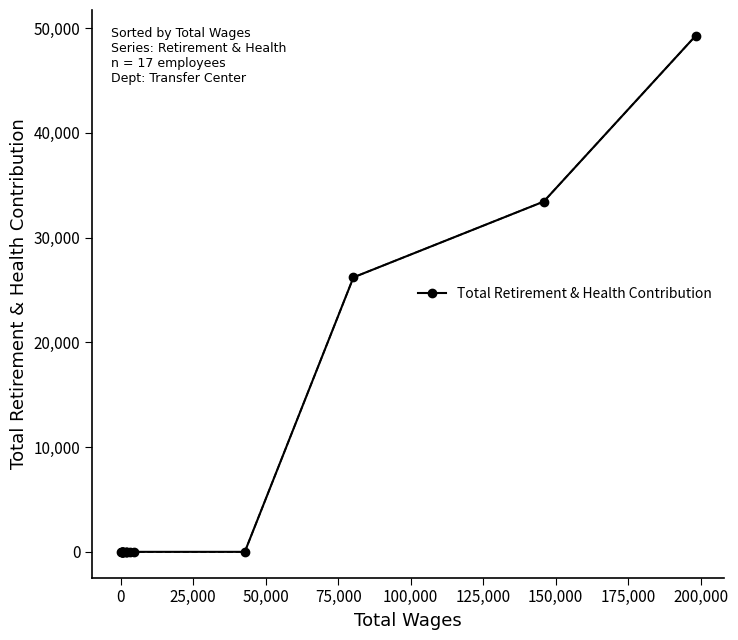

What is the maximum value shown in the chart?

49277